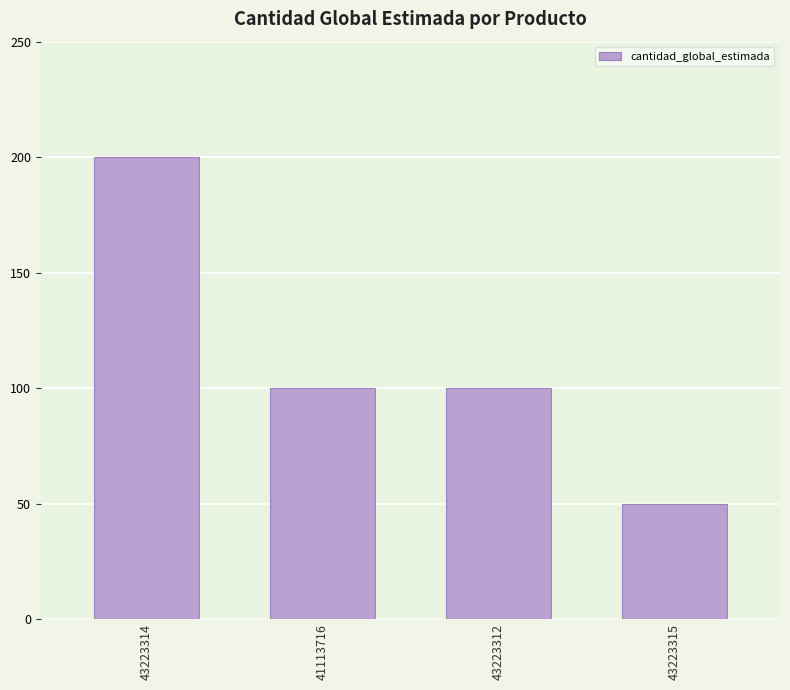

How many data points does each series have?

4